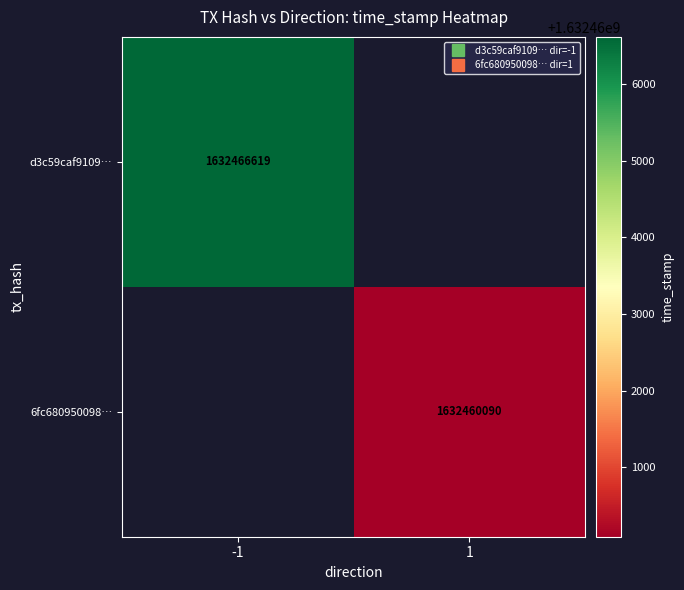

Is the value of d3c59caf9109… at -1 greater than the value of 6fc680950098… at -1?

No